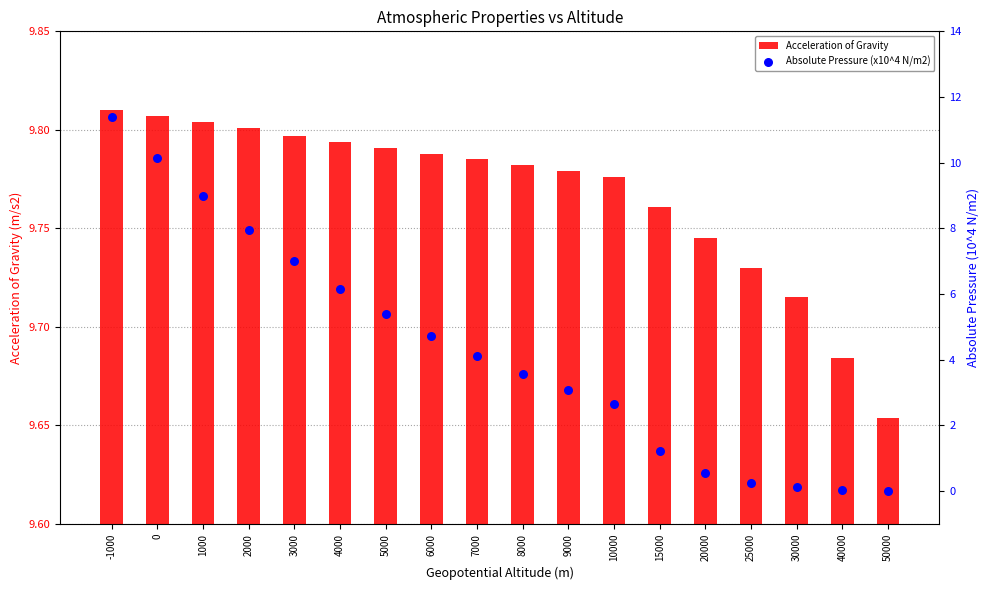

Which series reaches the maximum Y coordinate?

Absolute Pressure (x10^4 N/m2)